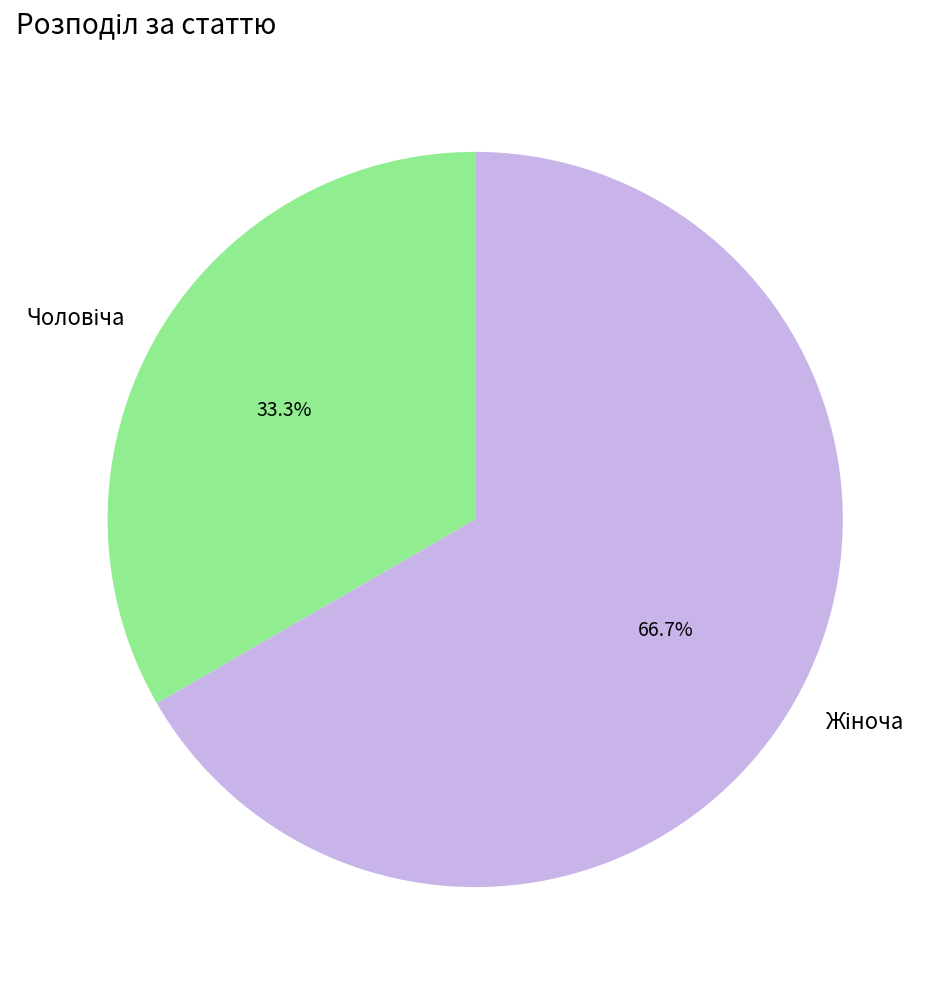

Is there a majority slice in this chart?

Yes